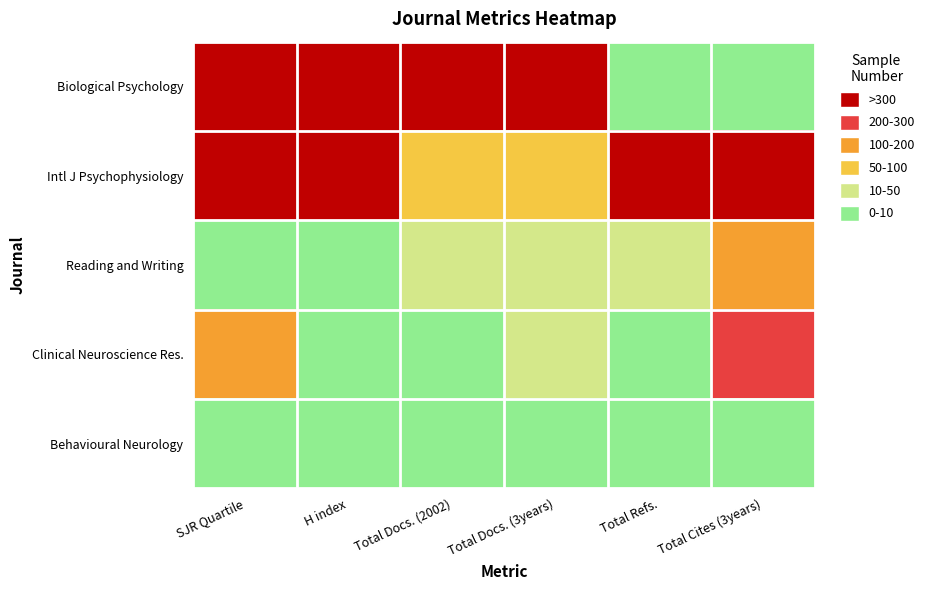

How many data points does each series have?

6